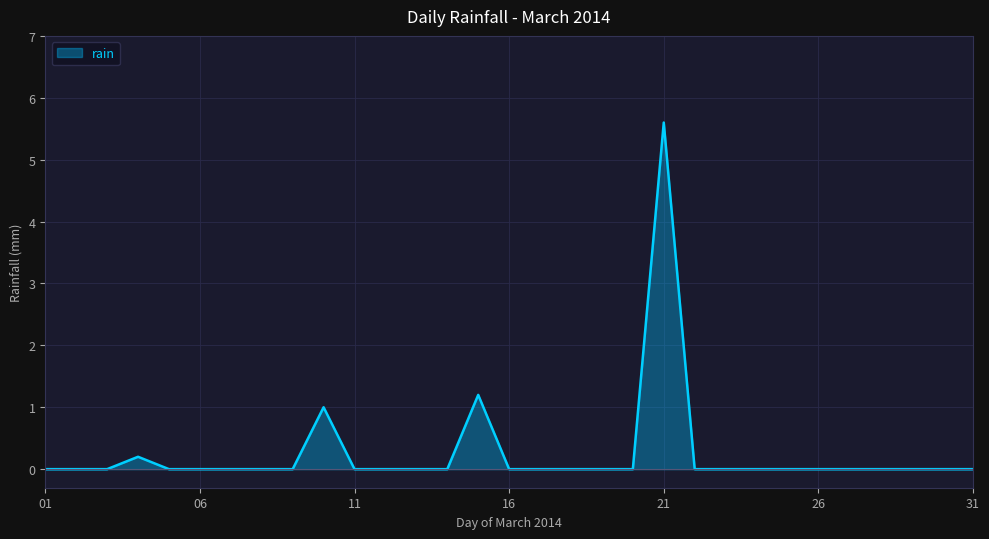

What is the maximum value shown in the chart?

5.6